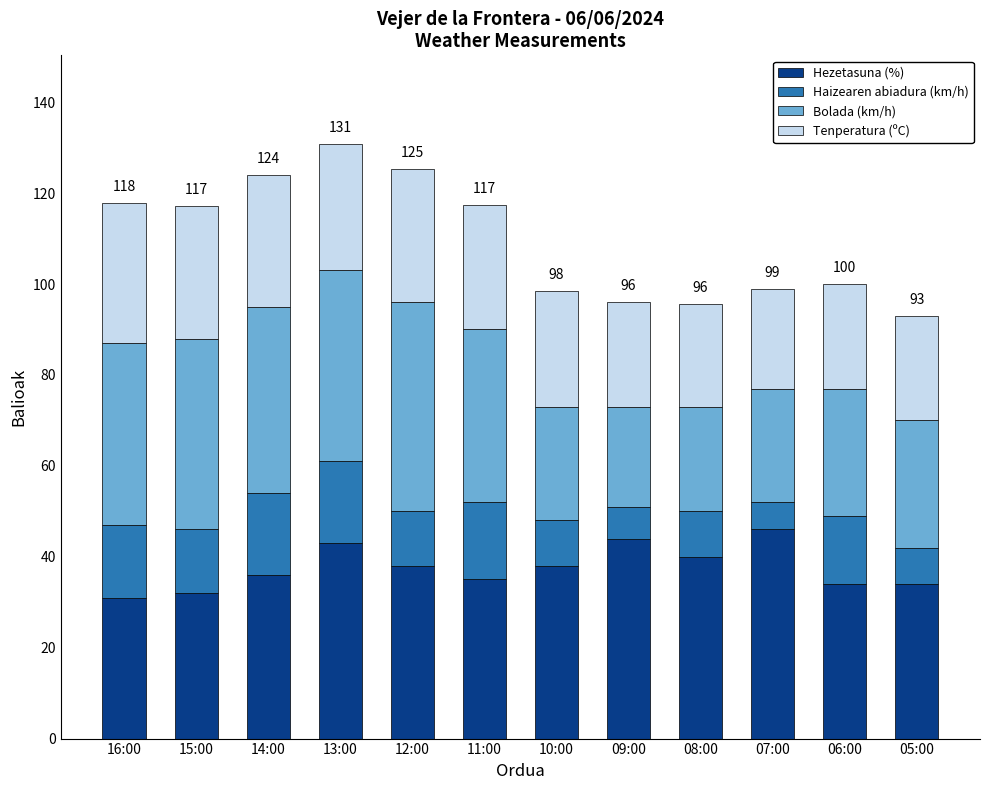

How many bars are there in total?

12